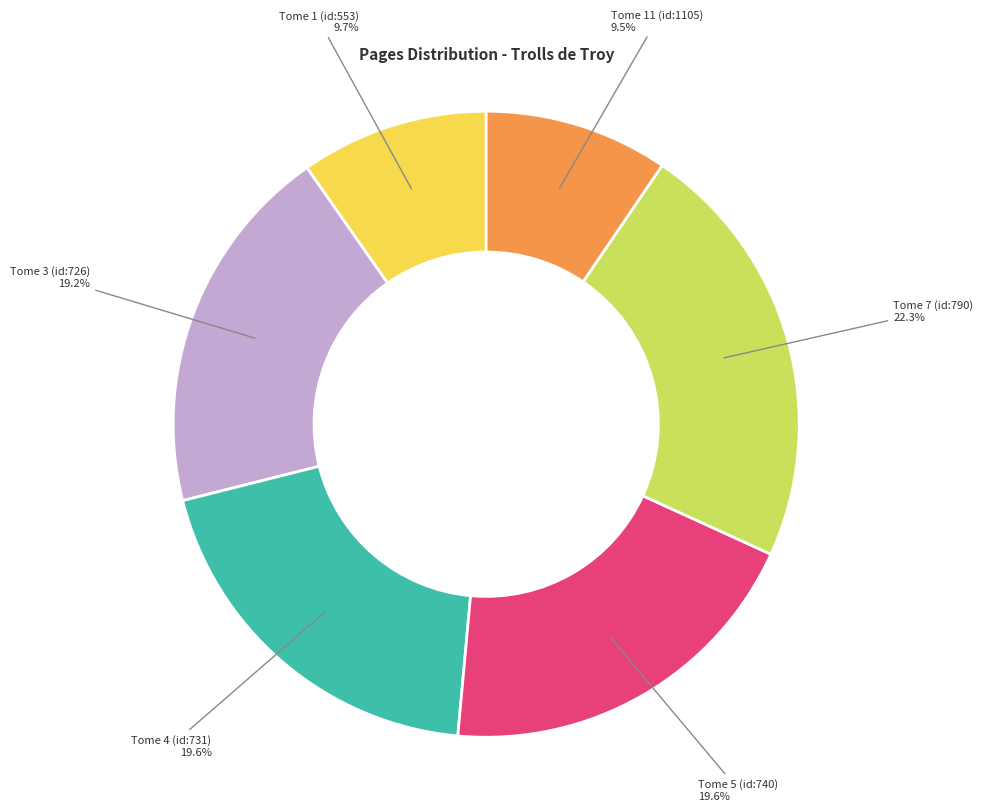

Does any single category account for the majority?

No